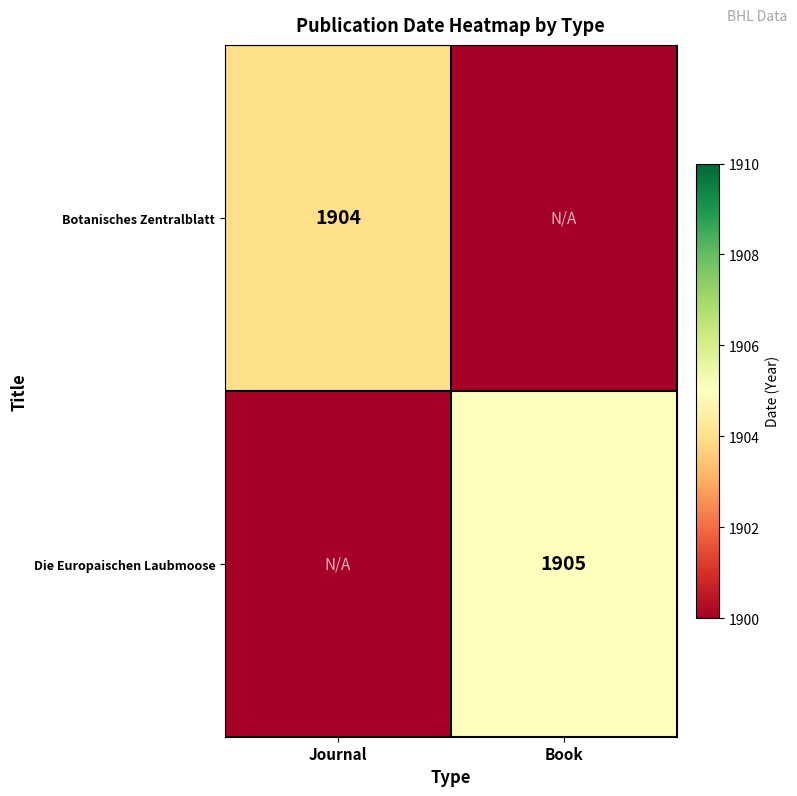

Is it true that Die Europaischen Laubmoose equals 3219 at Book?

False